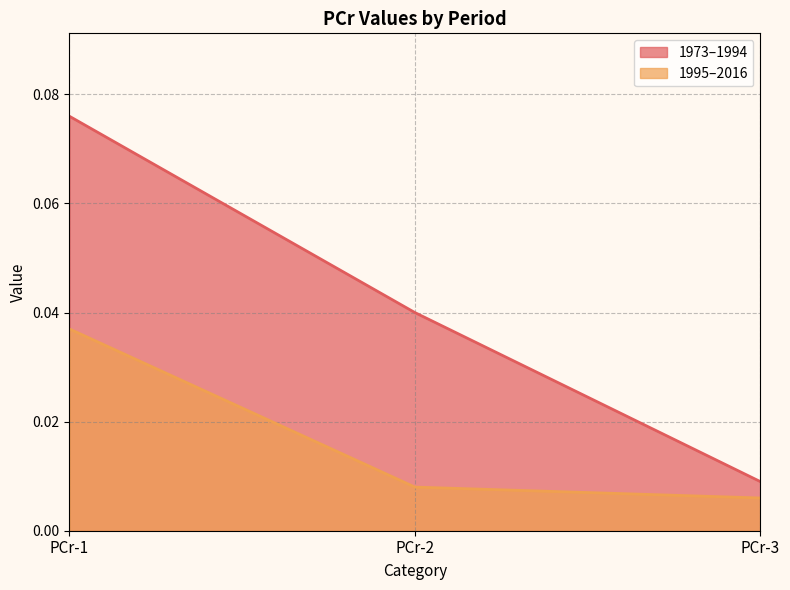

Reading left to right, list all the values displayed in this chart.

1973–1994: 0.1	0.0	0.0
1995–2016: 0.0	0.0	0.0